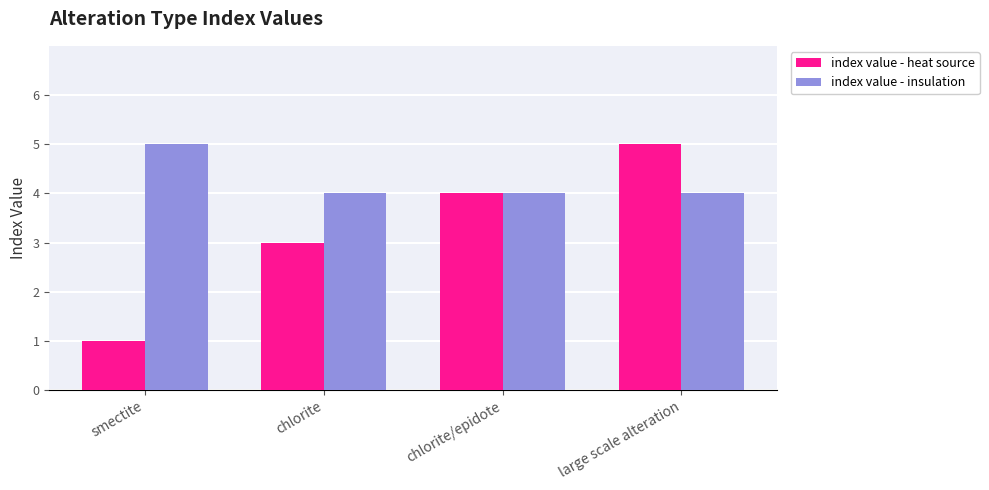

At which label does index value - heat source reach its minimum?

smectite